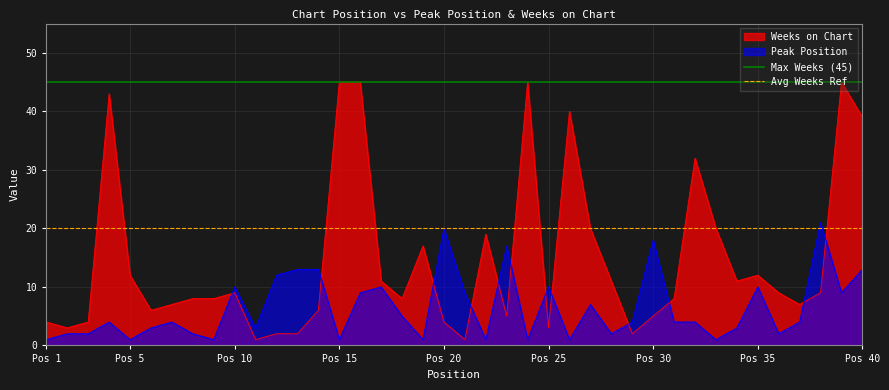

What is the maximum value for Weeks on Chart?

45